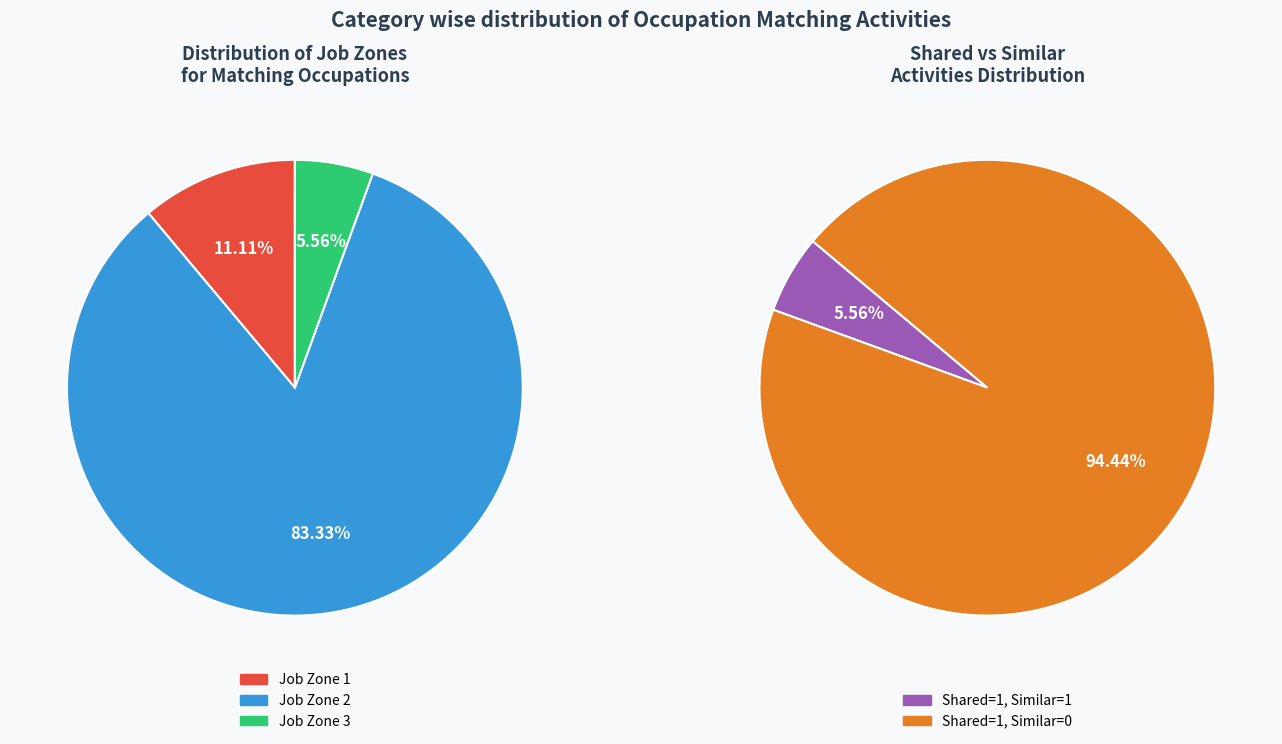

The Semiconductor Processing Technicians slice represents 14% of the pie. True or false?

False